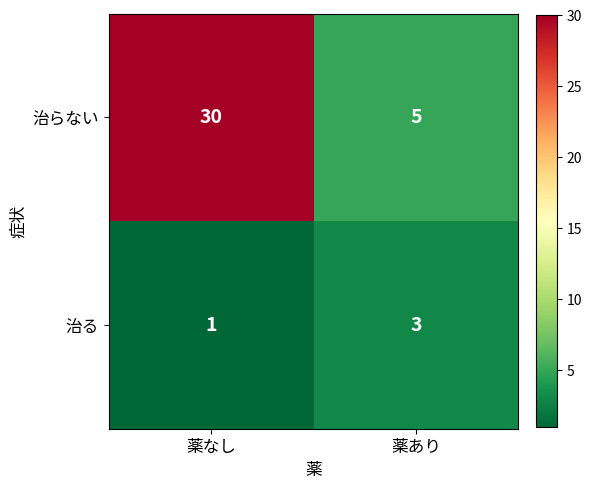

At which label is 治らない closest to 17?

薬あり